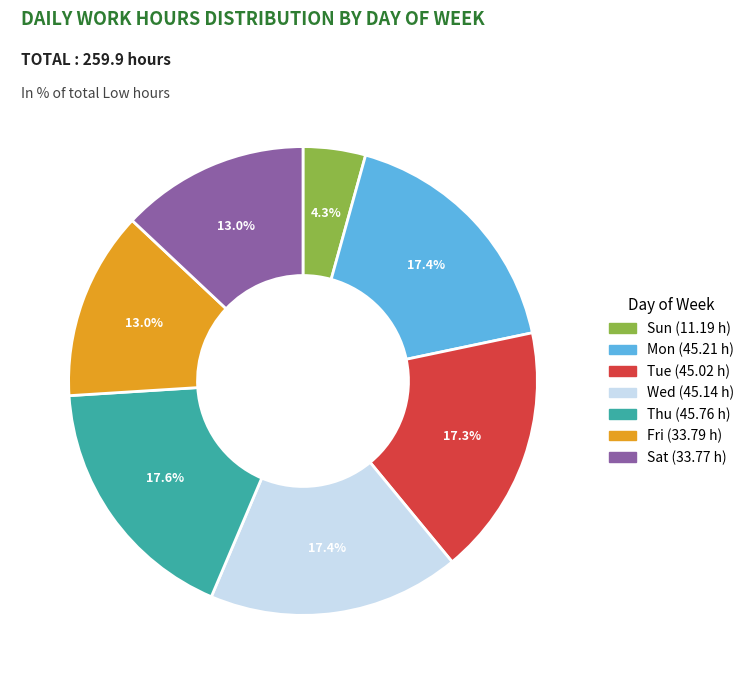

Does any single category account for the majority?

No